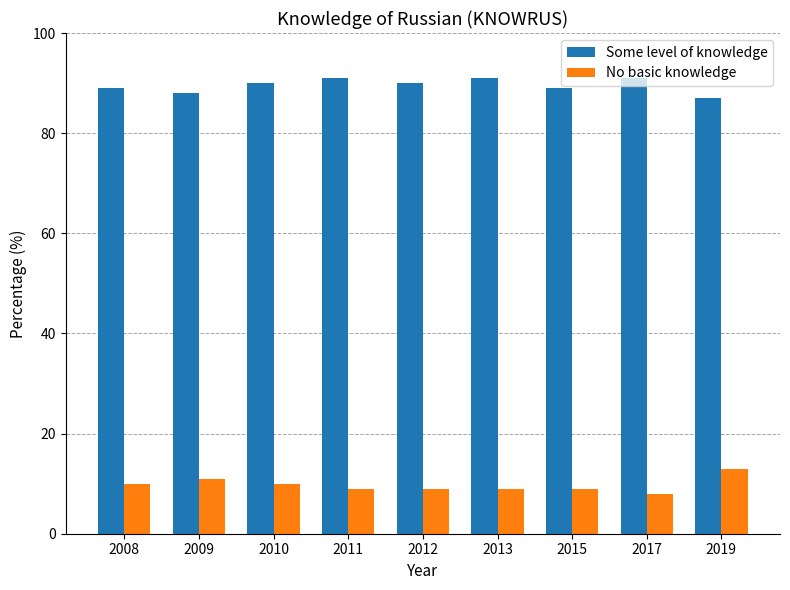

What is the difference between the highest and lowest values at 2015?

80